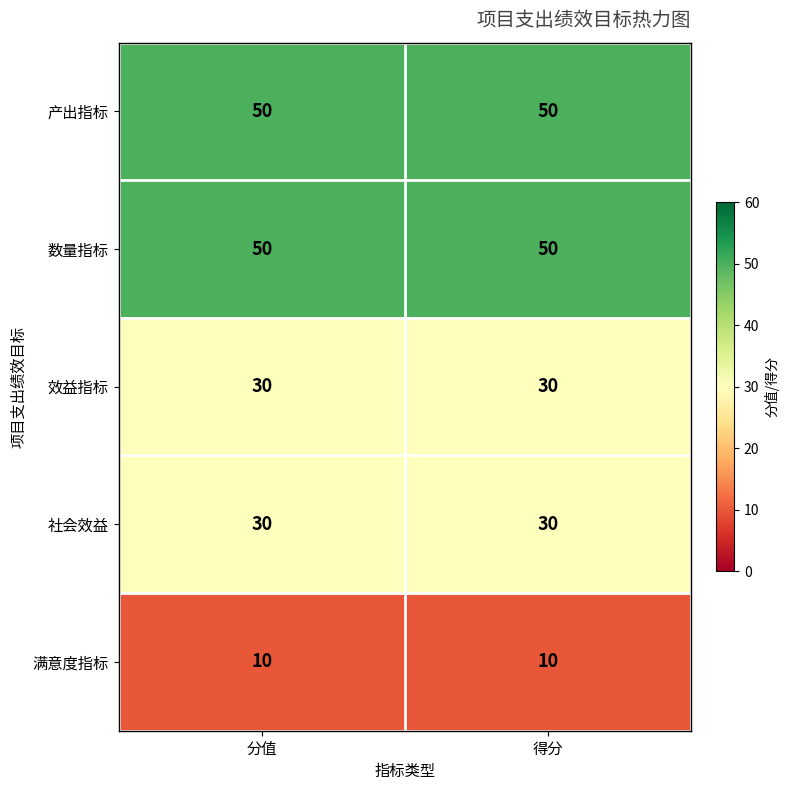

What is the greatest value displayed?

50